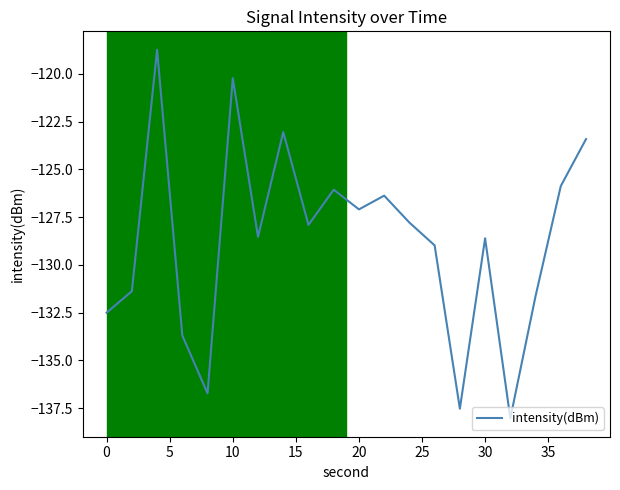

What is the minimum value shown in the chart?

-138.0